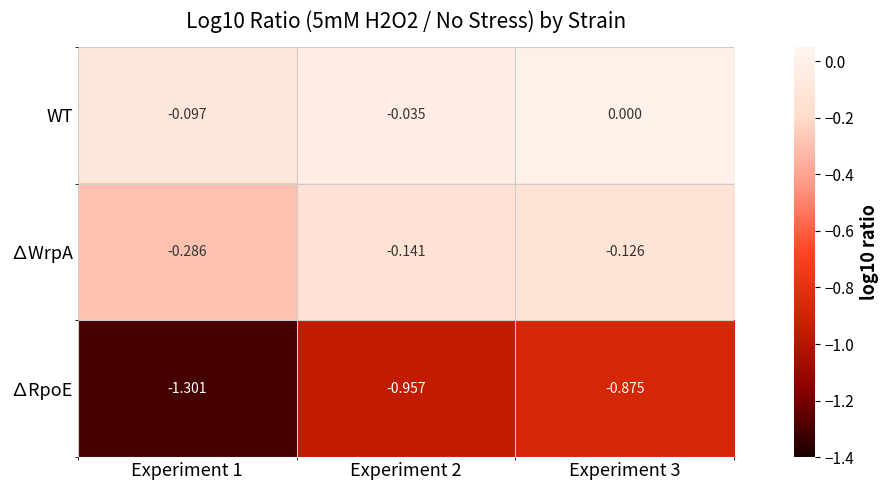

Which series has the widest spread of values?

∆RpoE